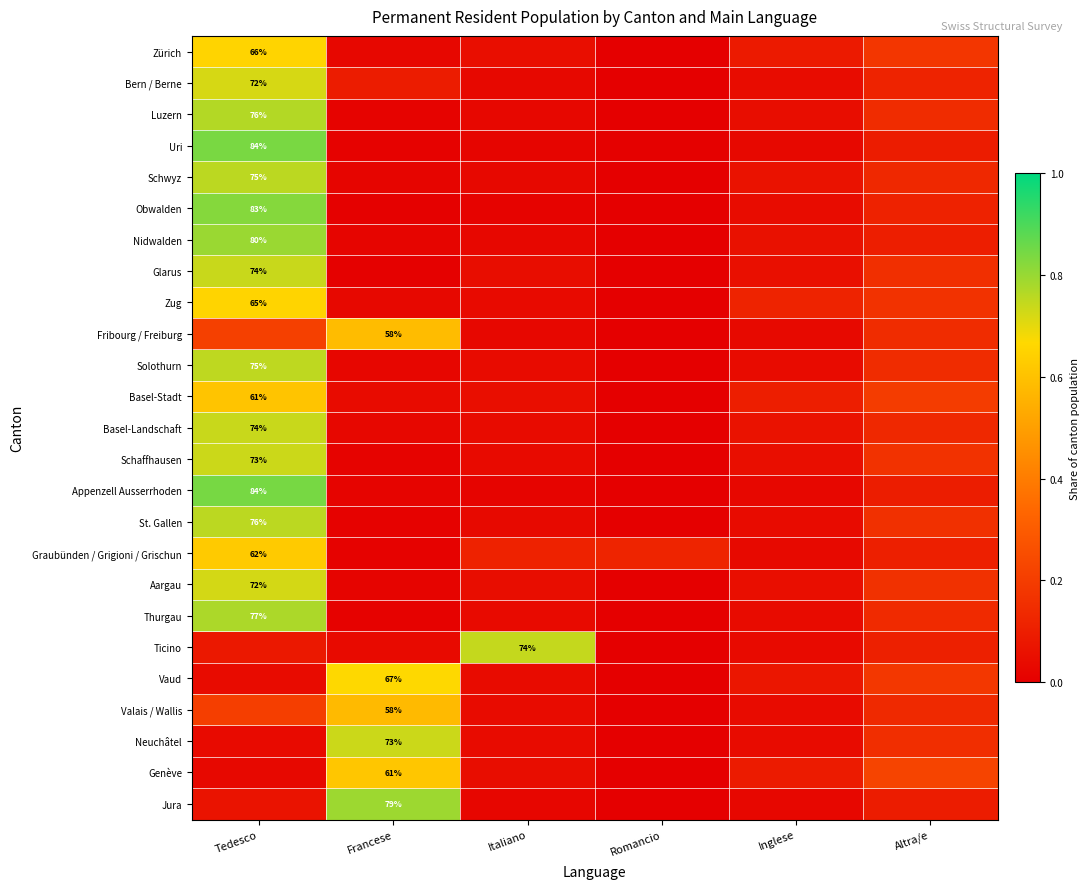

Read the Neuchâtel value at Altra/e.

0.2